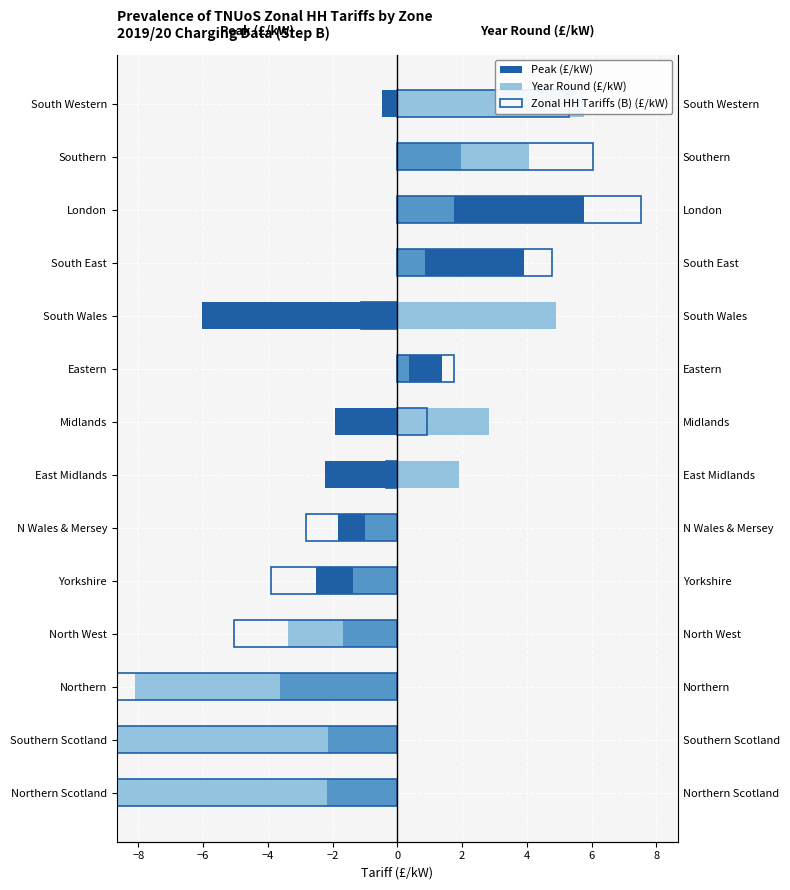

True or false: Peak (£/kW) has a value of 2.0 at Southern.

True